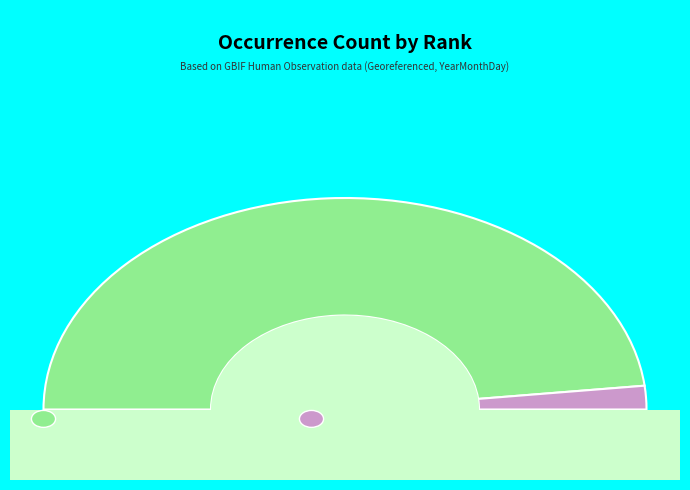

Which has a higher value, Species or Infraspecies?

Species